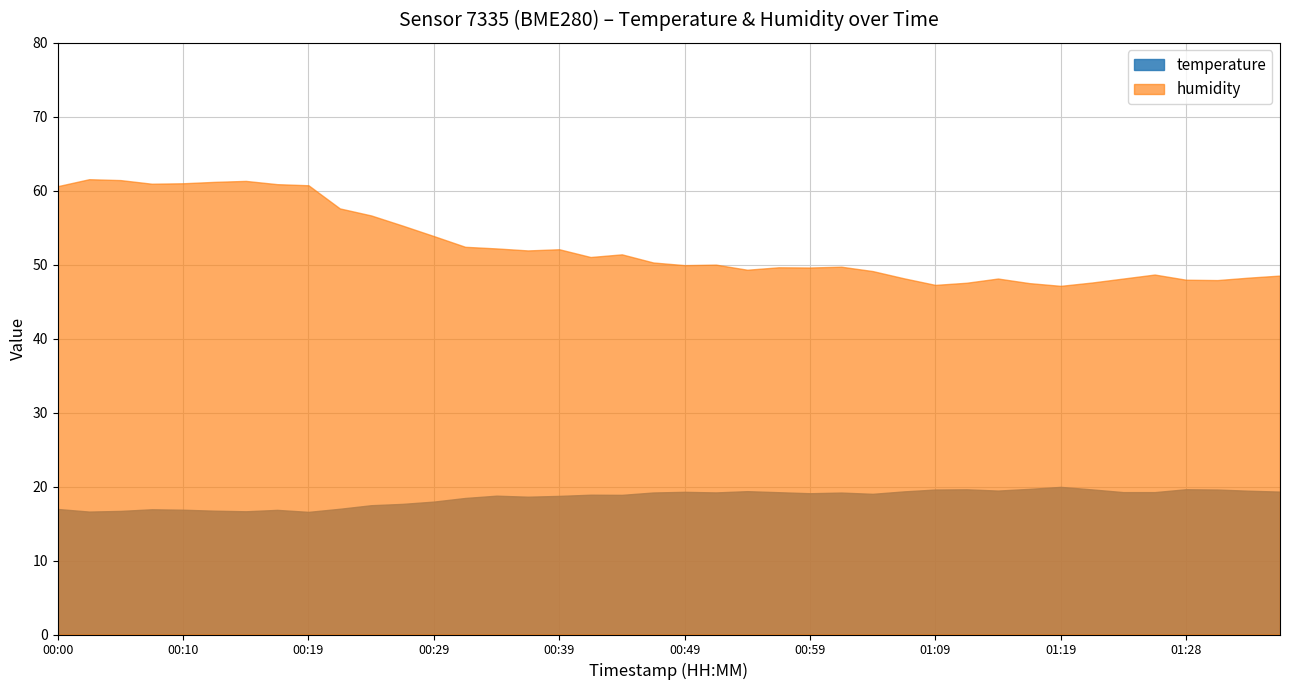

True or false: temperature and humidity cross at least once.

False